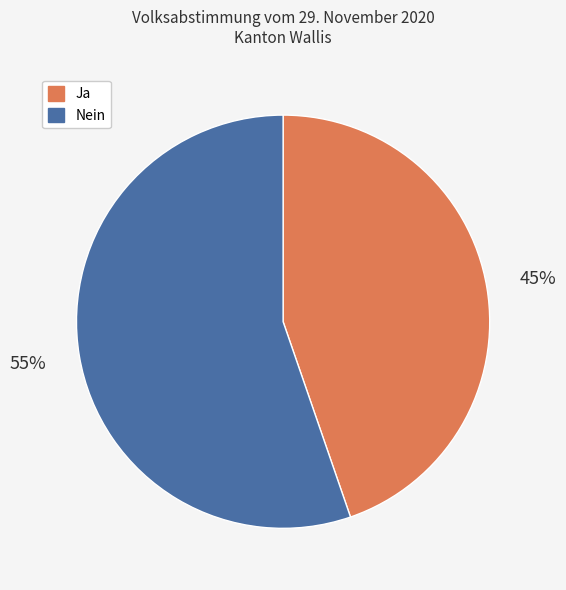

Does any single category account for the majority?

Yes